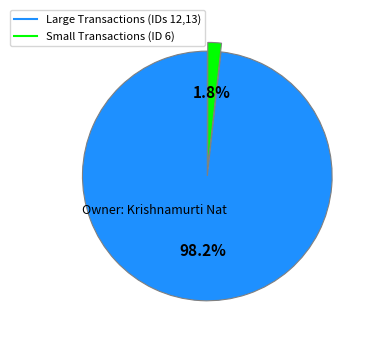

Is there a majority slice in this chart?

Yes